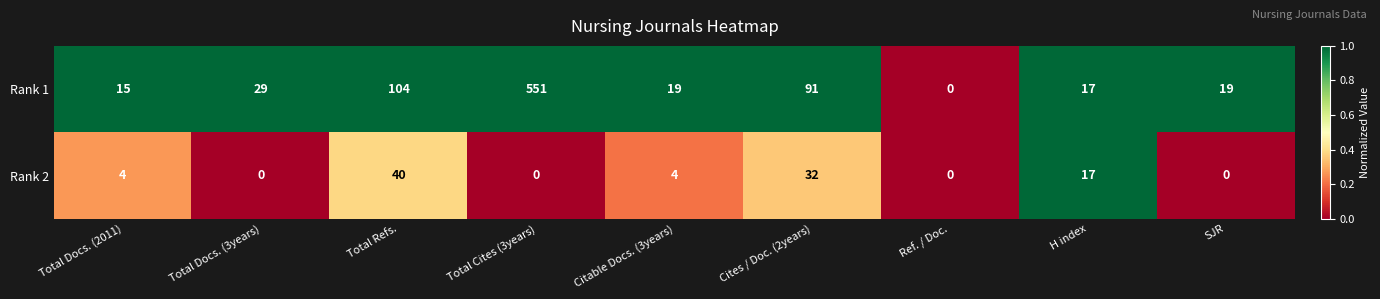

Reading left to right, transcribe all the data shown in this chart.

Rank 1: 15	29	104	551	19	91	0	17	19
Rank 2: 4	0	40	0	4	32	0	17	0